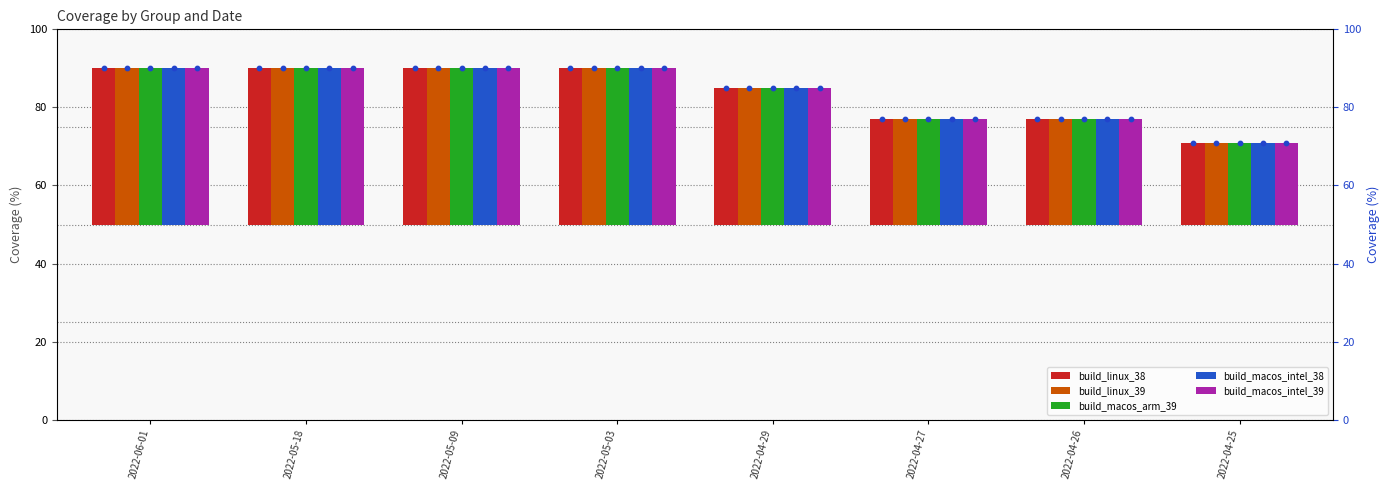

Which series contains the highest Y value?

build_linux_38